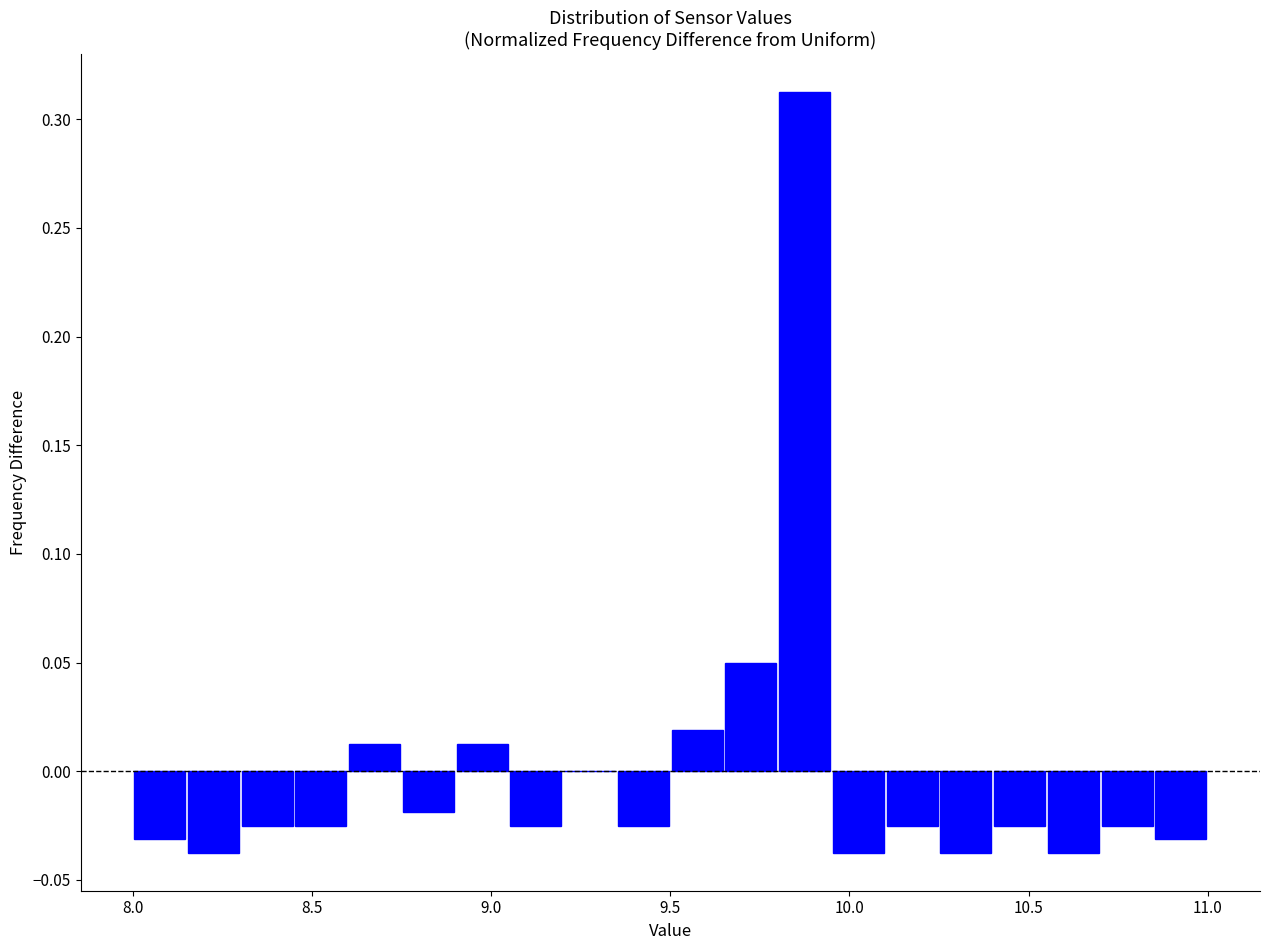

Around what value on the x-axis is the tallest bar? Give the approximate position of its centre, as read against the axis.

9.90